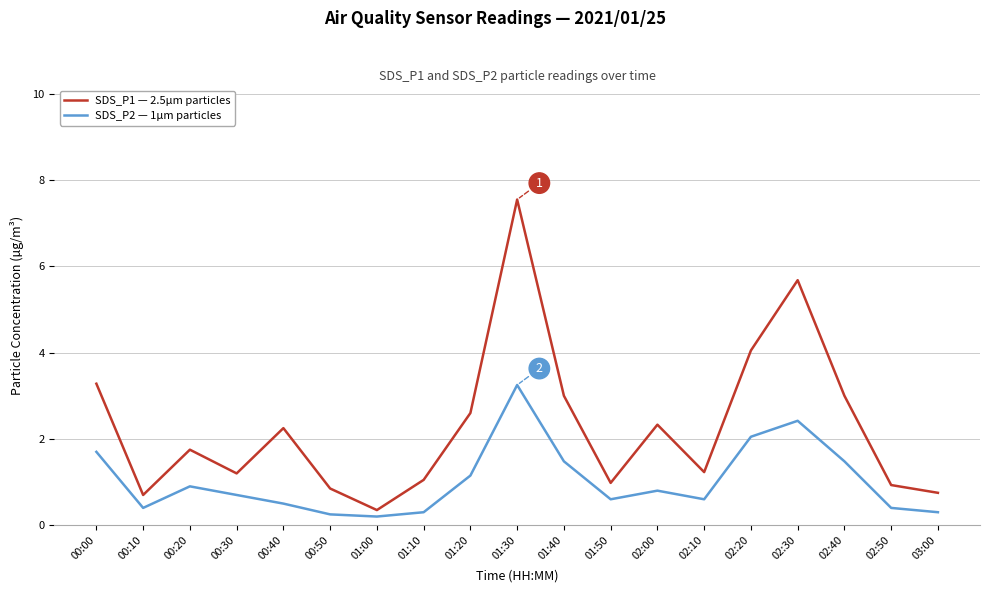

Where is the first local maximum for SDS_P2 — 1µm particles?

00:20